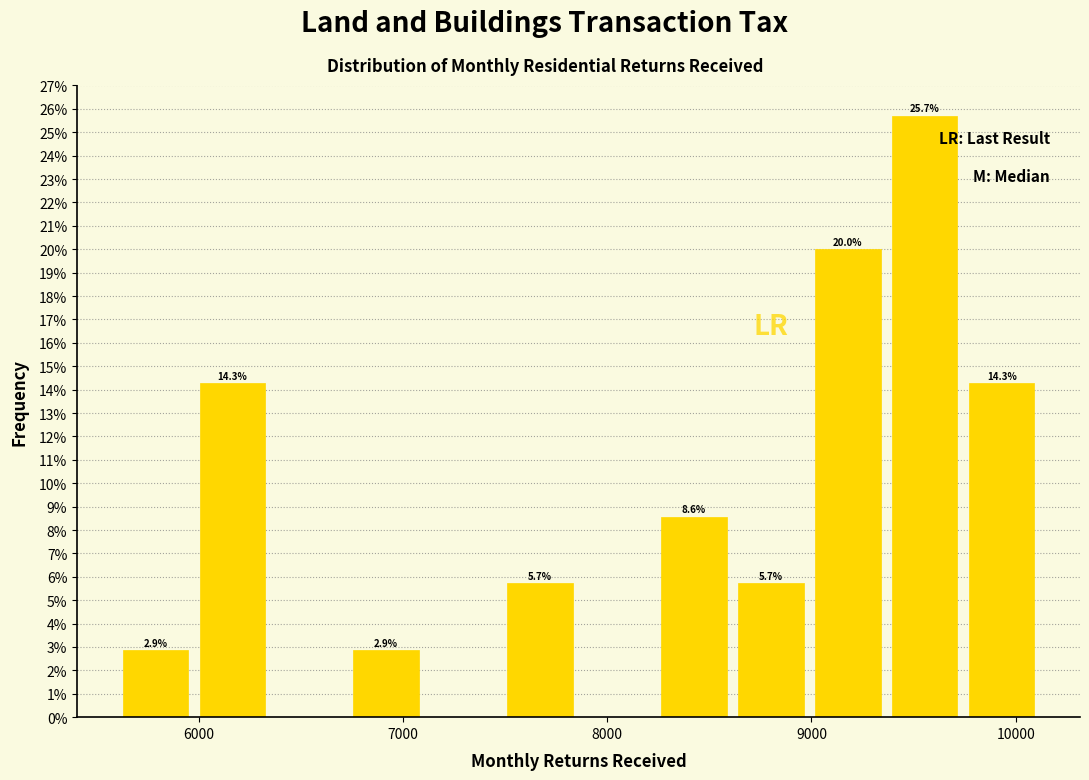

Around what value on the x-axis is the tallest bar? Give the approximate position of its centre, as read against the axis.

9600